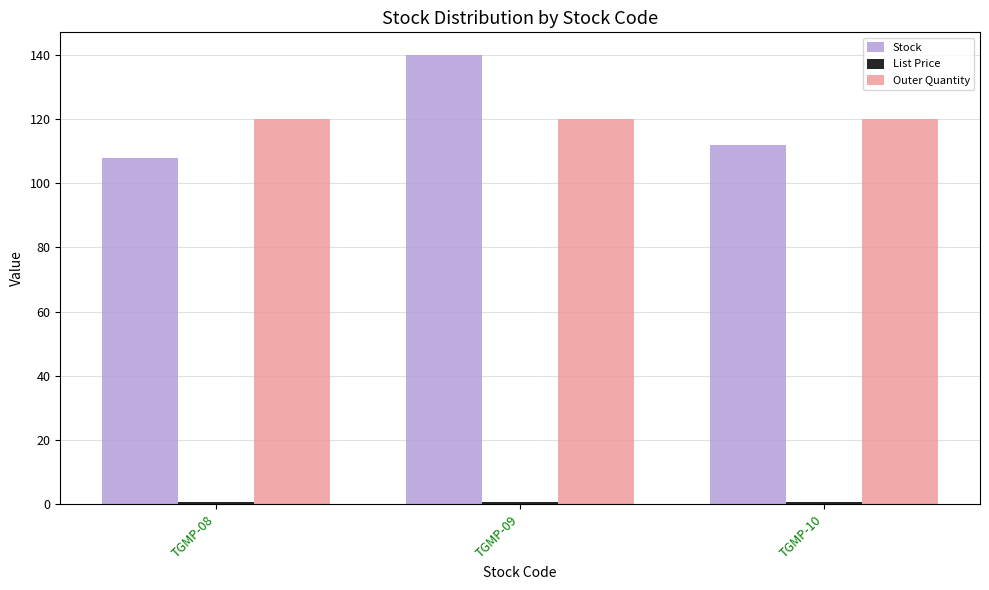

How many Stock values are between 108 and 140?

3